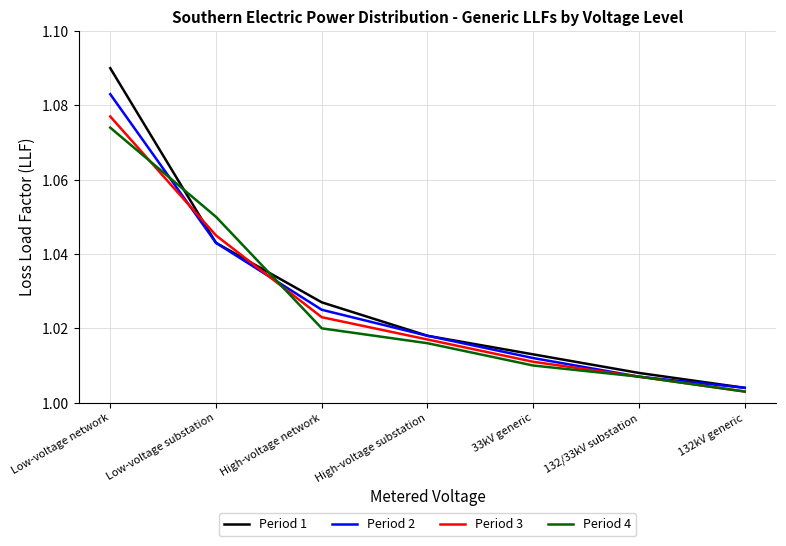

The Period 3 series shows 1.7 at Low-voltage network. True or false?

False